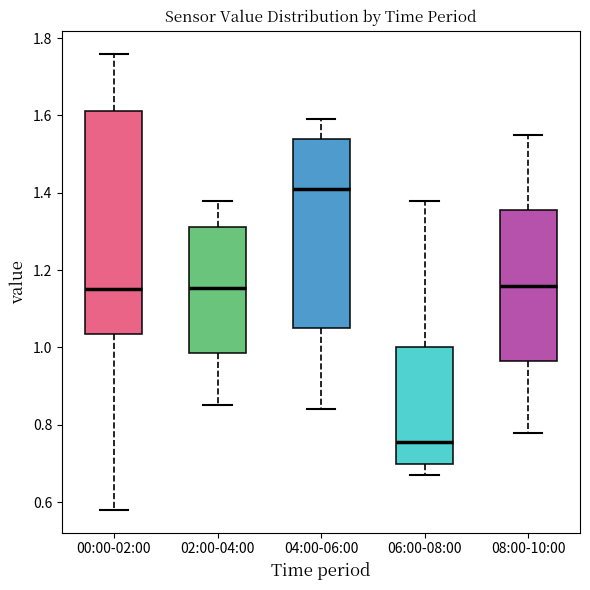

Reading left to right, read every box against the y-axis: the position of its median line, the range the box covers, and the ends of its whiskers. The values are not printed on the chart, so give them approximately, as read against the axis.

00:00-02:00: median 1.16, box 1.04 to 1.62, whiskers 0.58 to 1.76
02:00-04:00: median 1.16, box 0.98 to 1.32, whiskers 0.86 to 1.38
04:00-06:00: median 1.42, box 1.06 to 1.54, whiskers 0.84 to 1.60
06:00-08:00: median 0.76, box 0.70 to 1.00, whiskers 0.68 to 1.38
08:00-10:00: median 1.16, box 0.96 to 1.36, whiskers 0.78 to 1.56